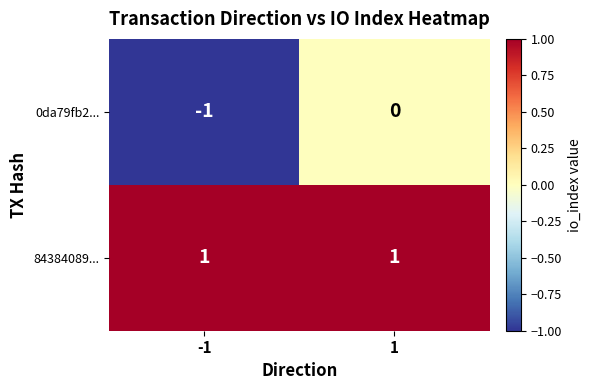

List the series in order of their overall mean, lowest first.

0da79fb2..., 84384089...